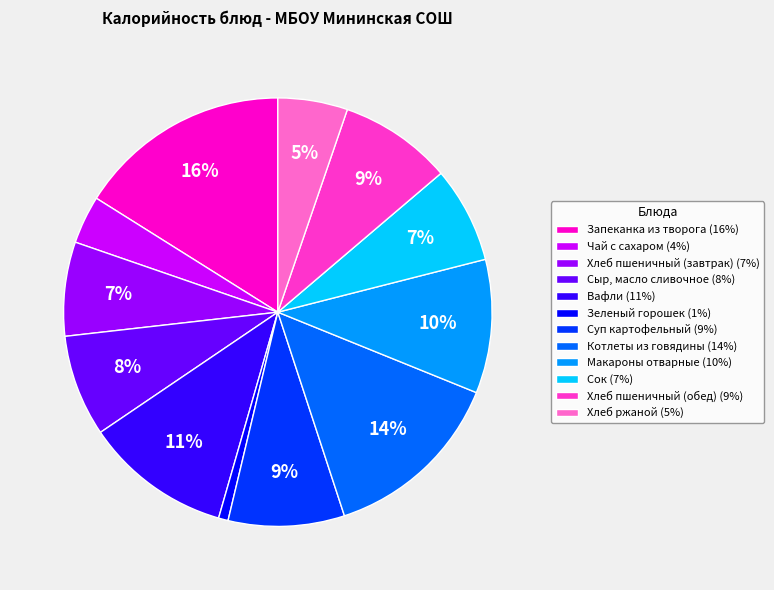

Is the sum of Хлеб пшеничный (обед) (9%) and Вафли (11%) greater than half?

No